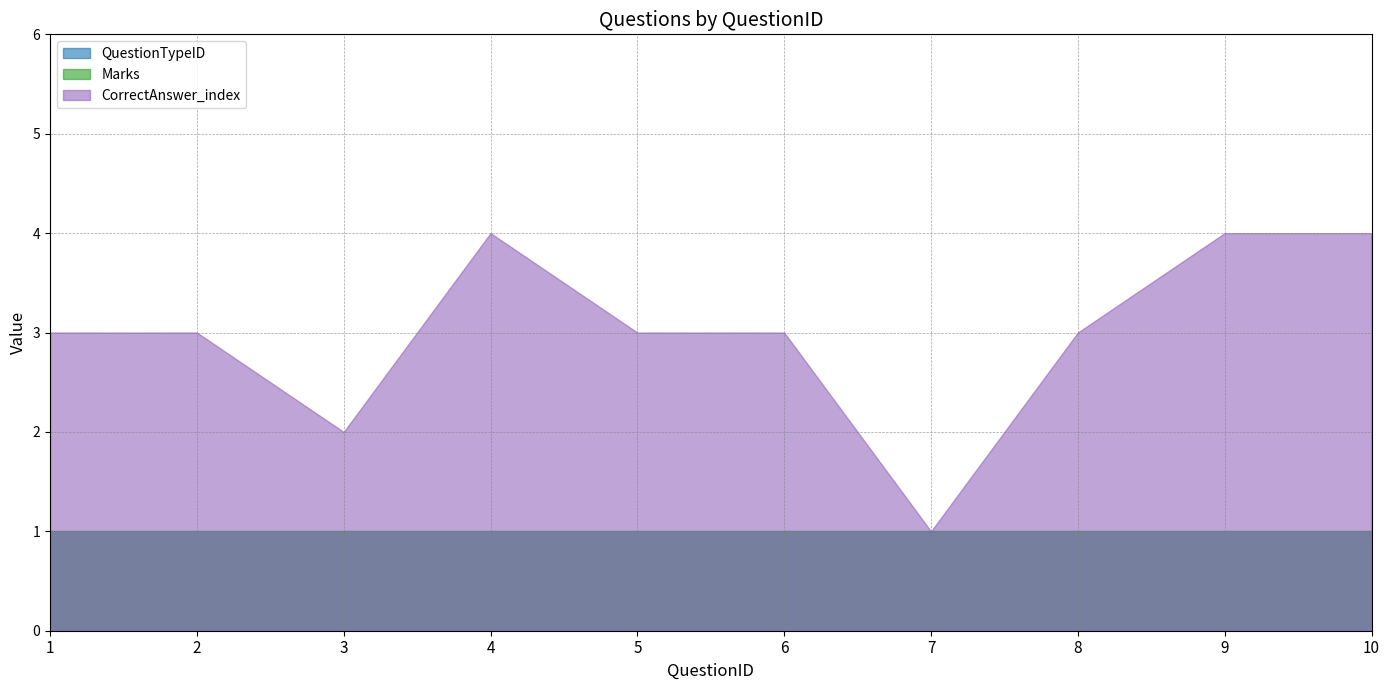

Reading left to right, what are all the values shown in this chart?

QuestionTypeID: 1	1	1	1	1	1	1	1	1	1
Marks: 1	1	1	1	1	1	1	1	1	1
CorrectAnswer_index: 3	3	2	4	3	3	1	3	4	4